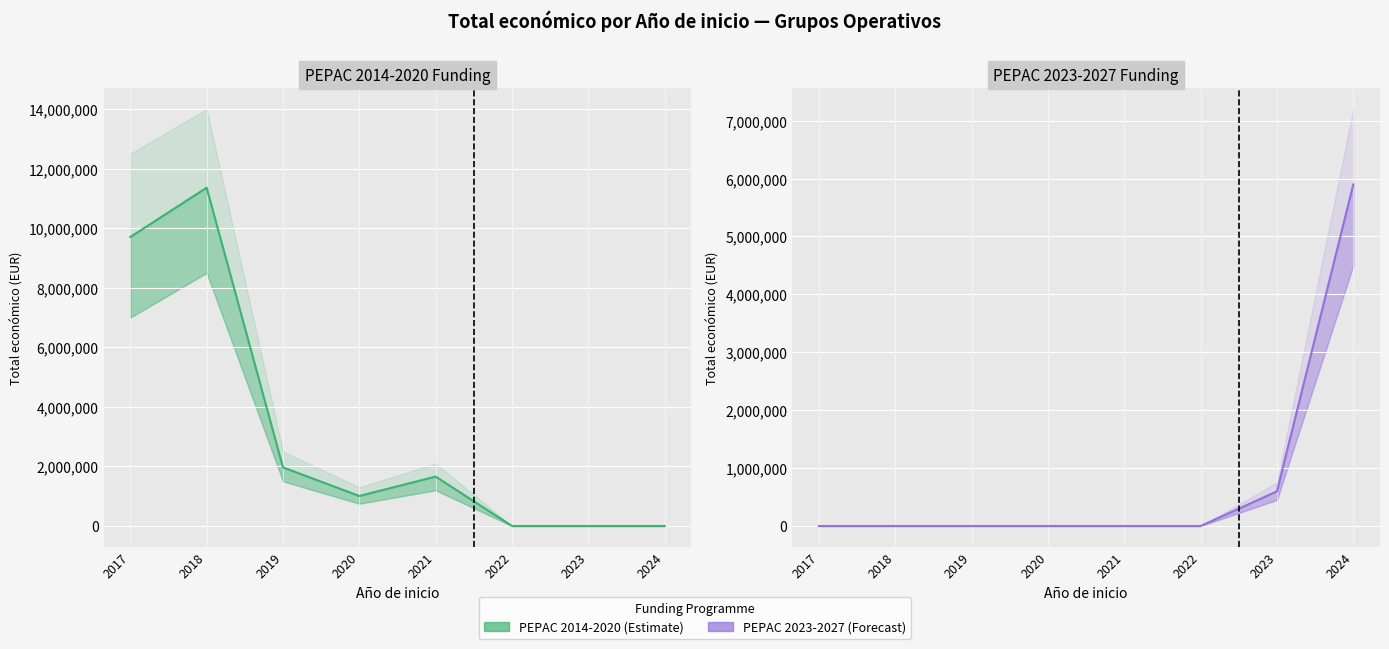

How many values in PEPAC 2014-2020 are above zero?

5